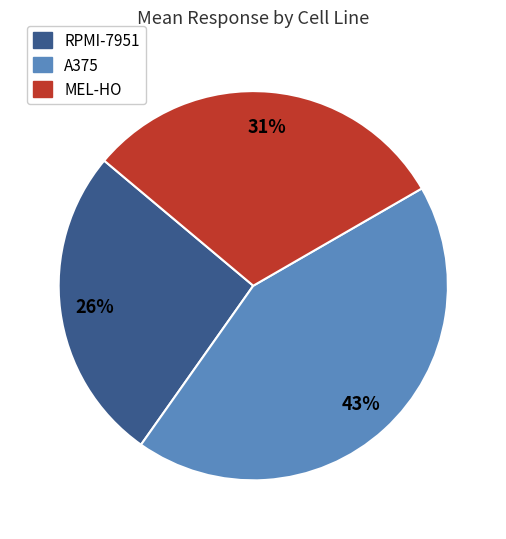

True or false: A375 accounts for 34% of the total.

False